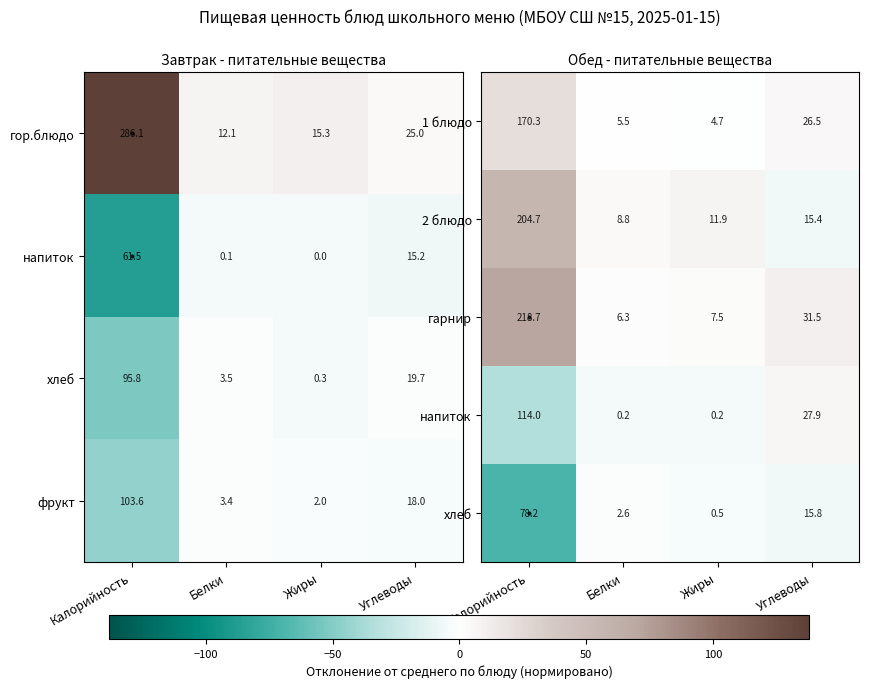

What is the spread (max minus min) of values at Белки?

8.6